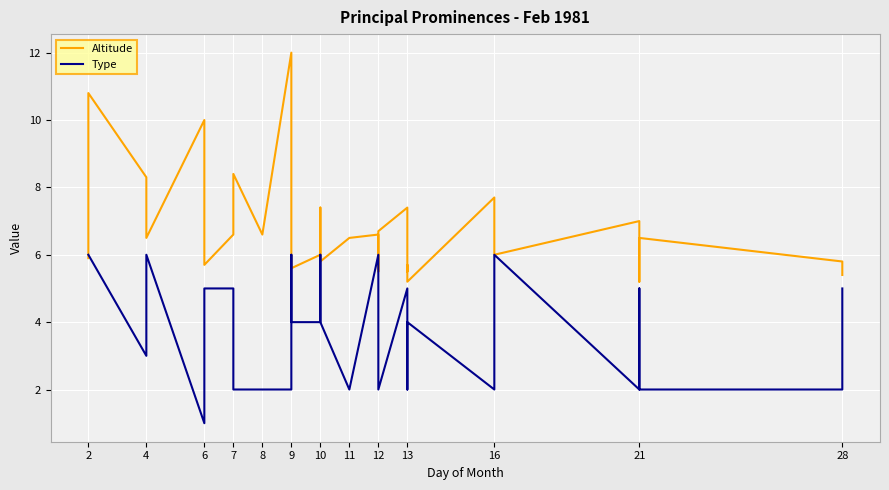

Reading left to right, what are all the values shown in this chart?

Altitude: 5.9	10.8	8.3	6.5	10.0	6.5	5.7	6.6	8.4	6.6	12.0	6.4	5.6	6.0	7.4	5.8	6.5	6.6	5.5	5.8	6.7	7.4	5.5	5.7	5.2	7.7	6.0	7.0	5.2	6.0	6.5	5.8	5.4
Type: 6.0	6.0	3.0	6.0	1.0	5.0	5.0	5.0	2.0	2.0	2.0	6.0	4.0	4.0	6.0	4.0	2.0	6.0	5.0	5.0	2.0	5.0	5.0	2.0	4.0	2.0	6.0	2.0	5.0	5.0	2.0	2.0	5.0